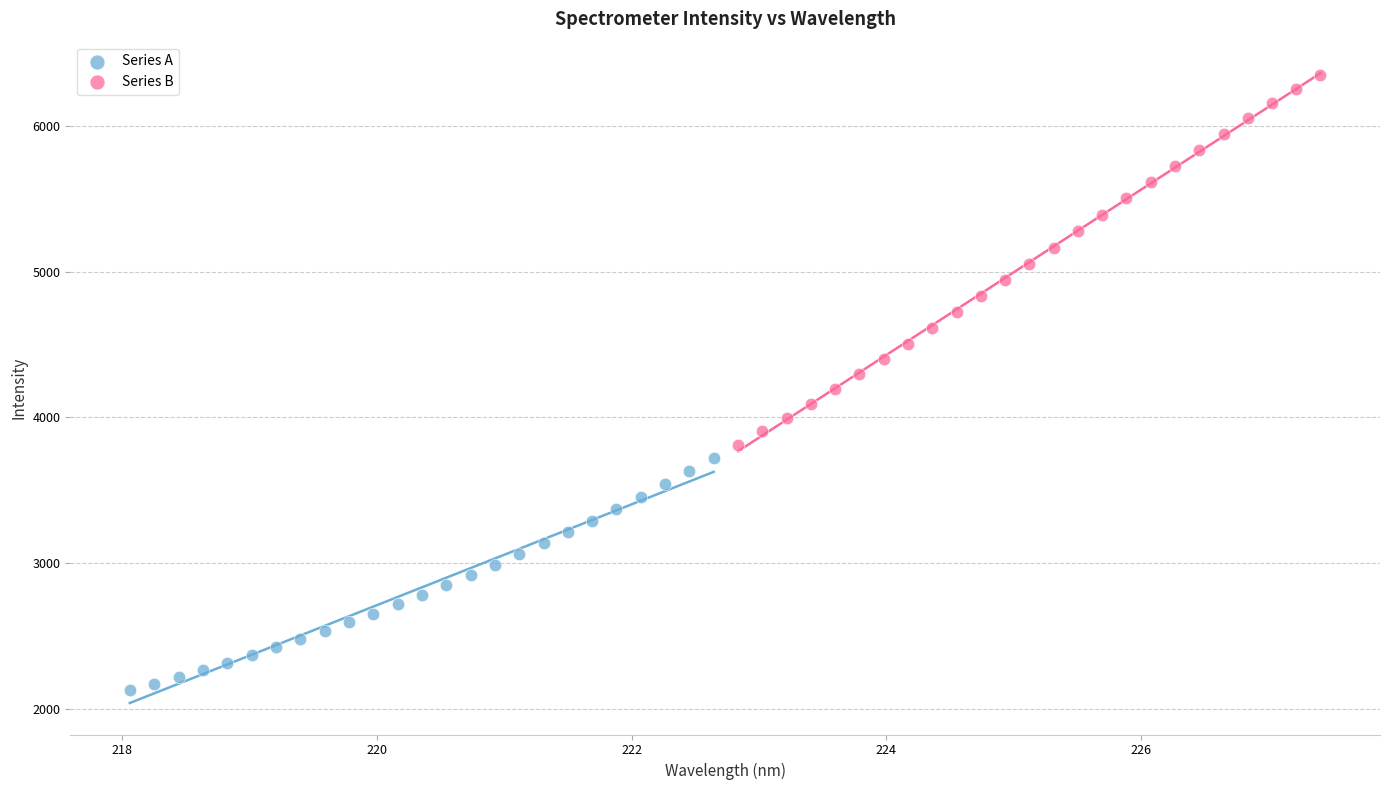

Which series has the widest spread of Y values?

Series B